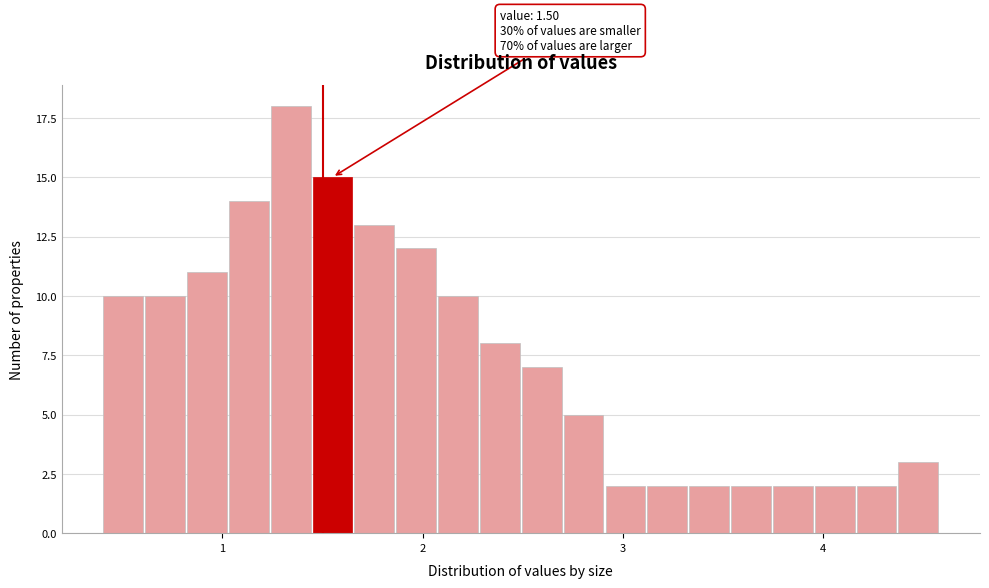

Around what value on the x-axis is the tallest bar? Give the approximate position of its centre, as read against the axis.

1.3